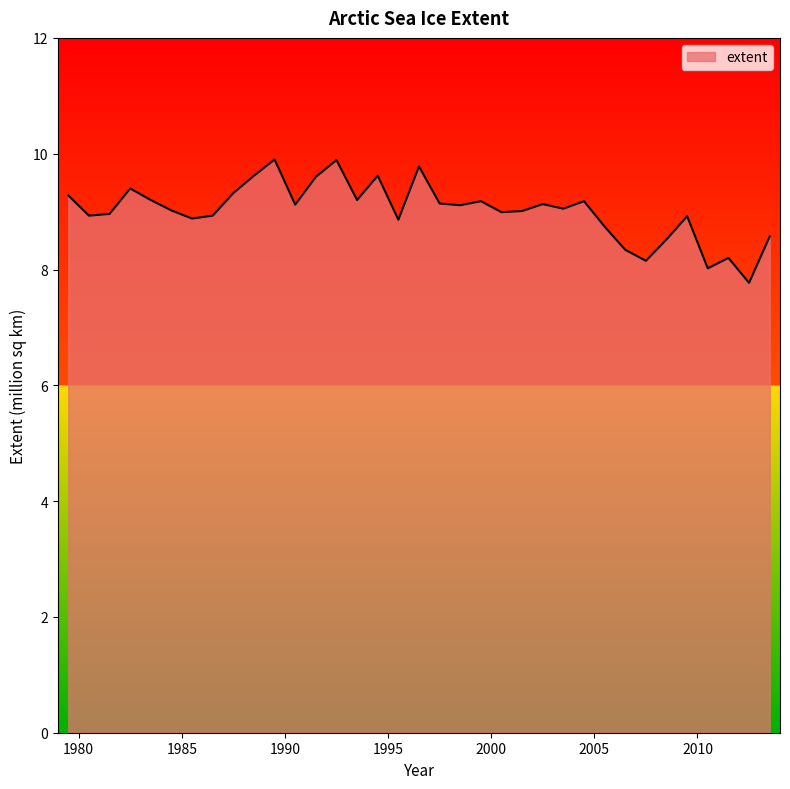

What is the greatest value displayed?

9.9